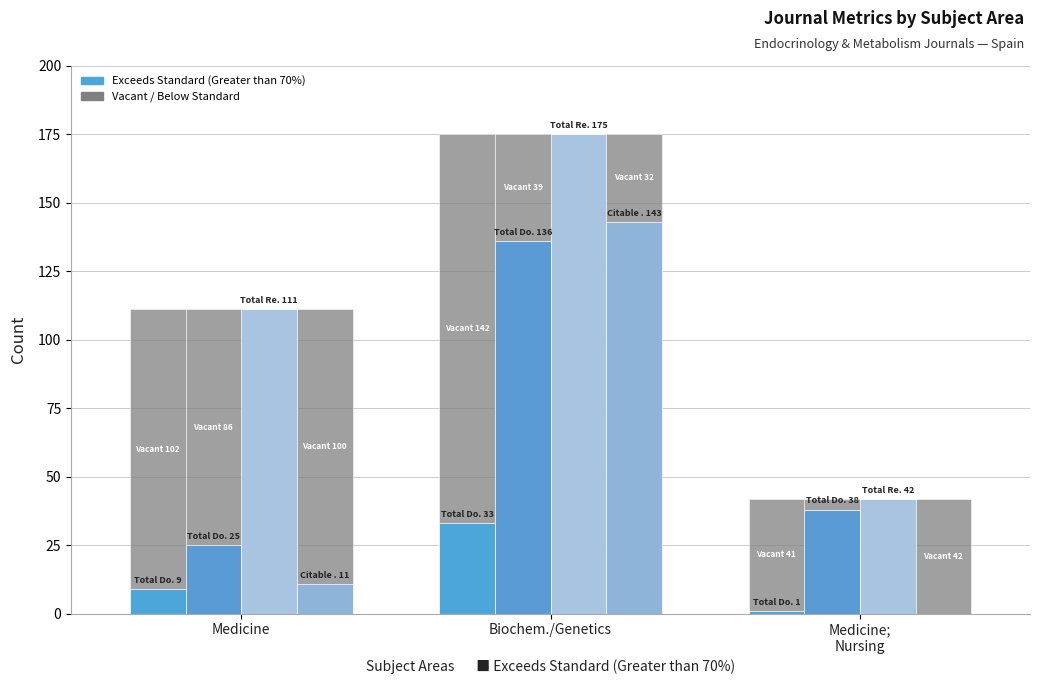

The Total Docs. (2005) series shows 1 at Medicine;
Nursing. True or false?

True